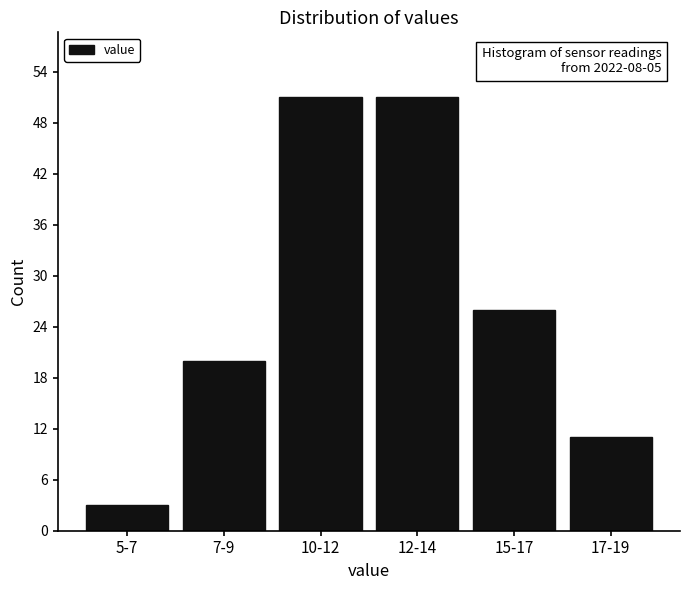

Reading right to left, what are all the values shown in this chart?

17-19=11	15-17=26	12-14=51	10-12=51	7-9=20	5-7=3